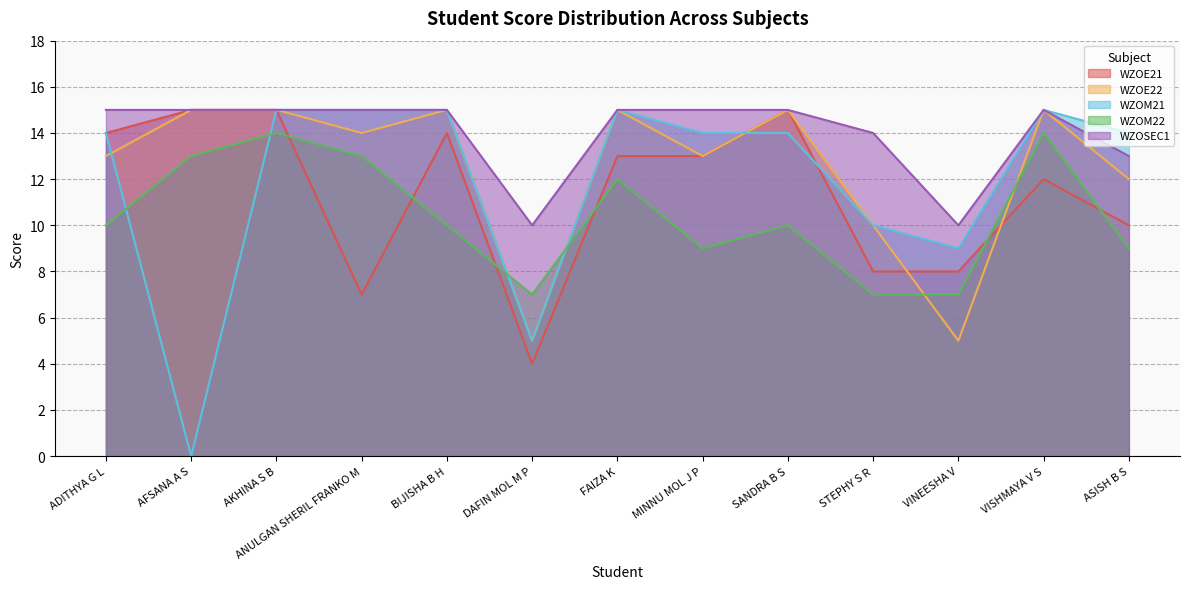

What is the spread (max minus min) of values at AKHINA S B?

1